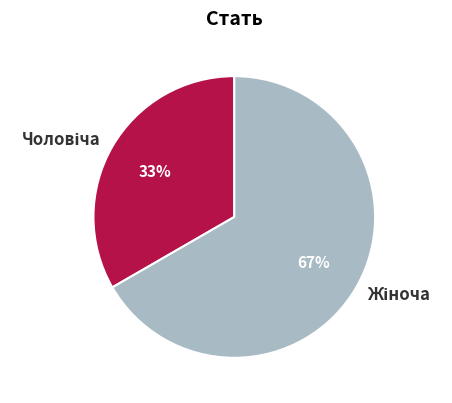

Is there a majority slice in this chart?

Yes